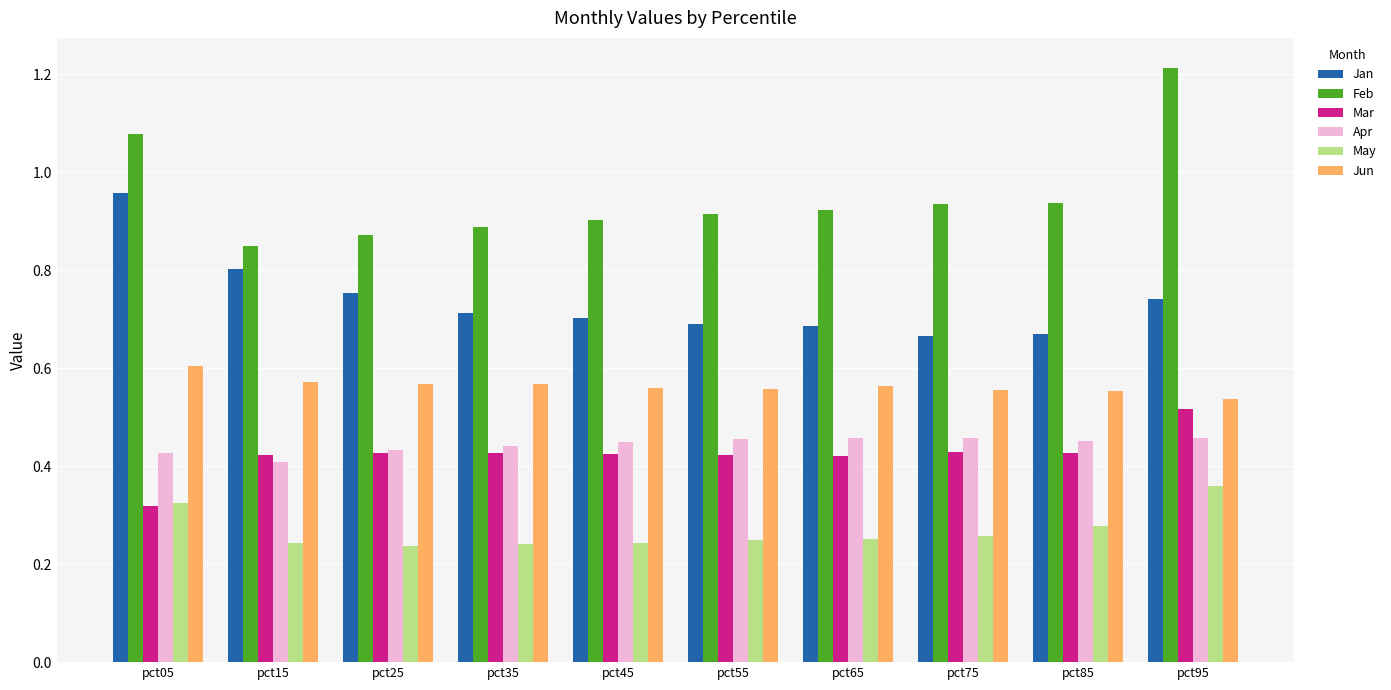

Rank the series by their maximum value, from lowest to highest.

May, Apr, Mar, Jun, Jan, Feb